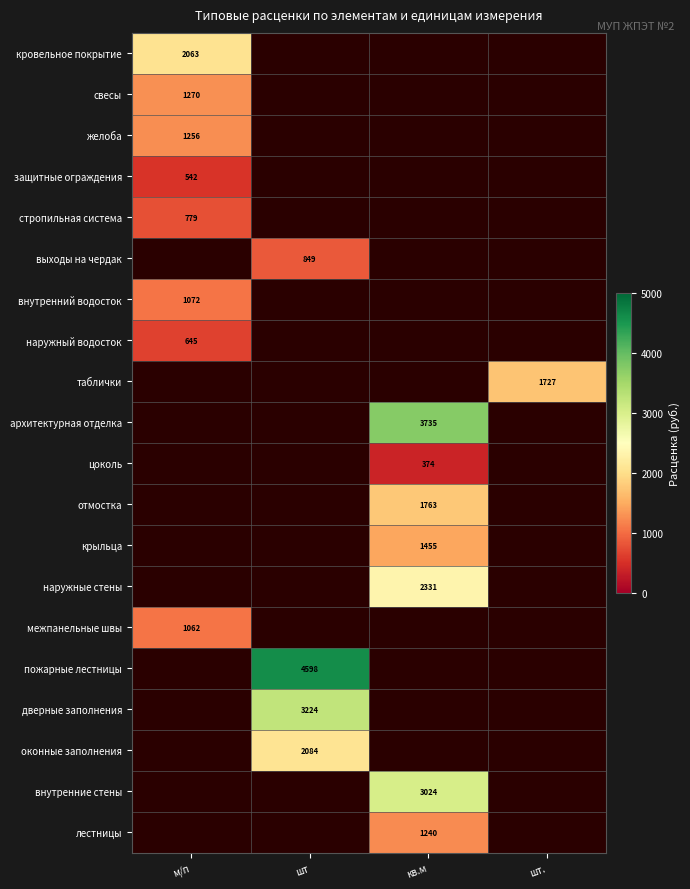

Is it true that межпанельные швы equals 1451 at м/п?

False